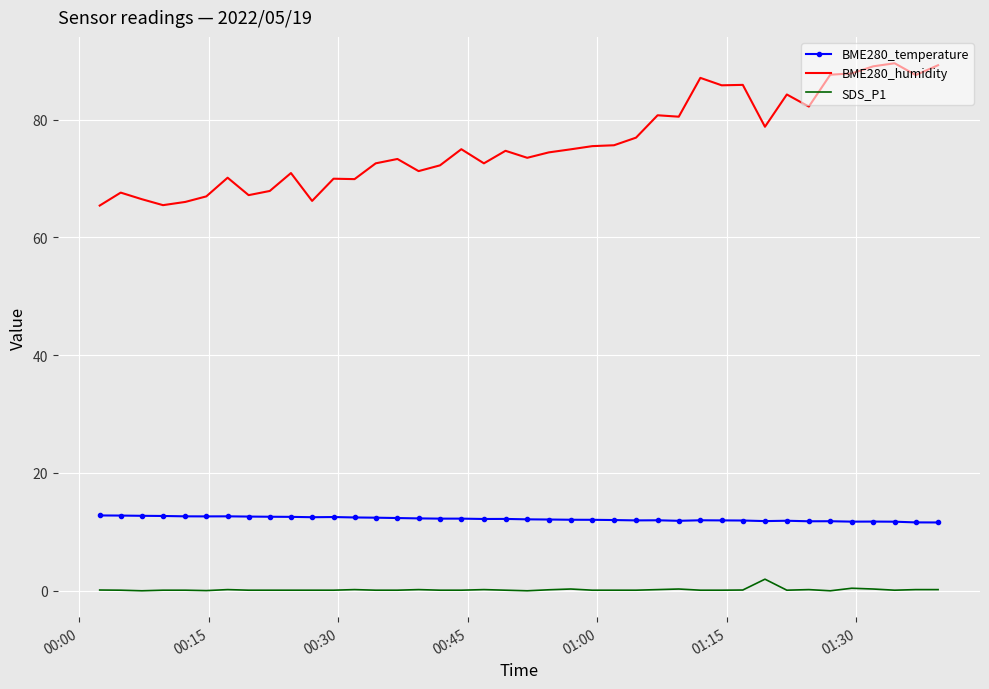

Which series has the largest total across all categories?

BME280_humidity